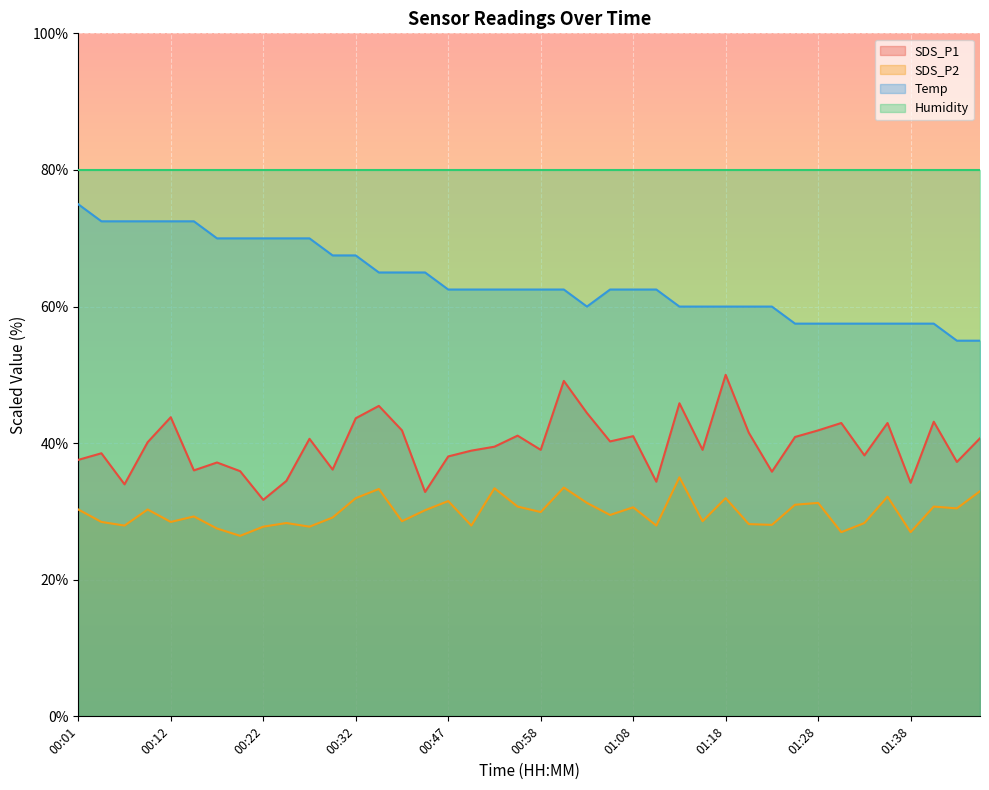

Which series has the largest total across all categories?

Humidity